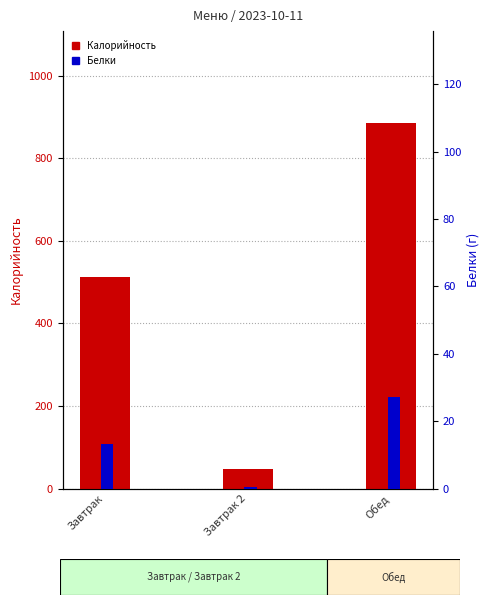

What is the label of the 3rd bar from the right?

Завтрак